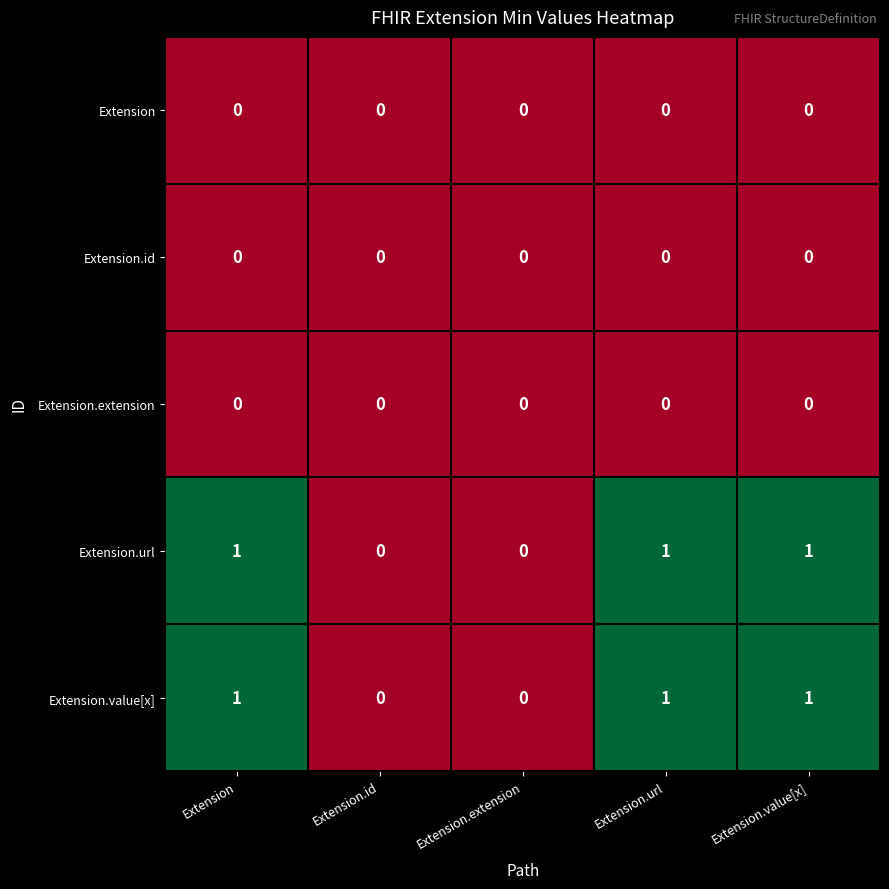

Is it true that Extension.url equals 1 at Extension.value[x]?

True